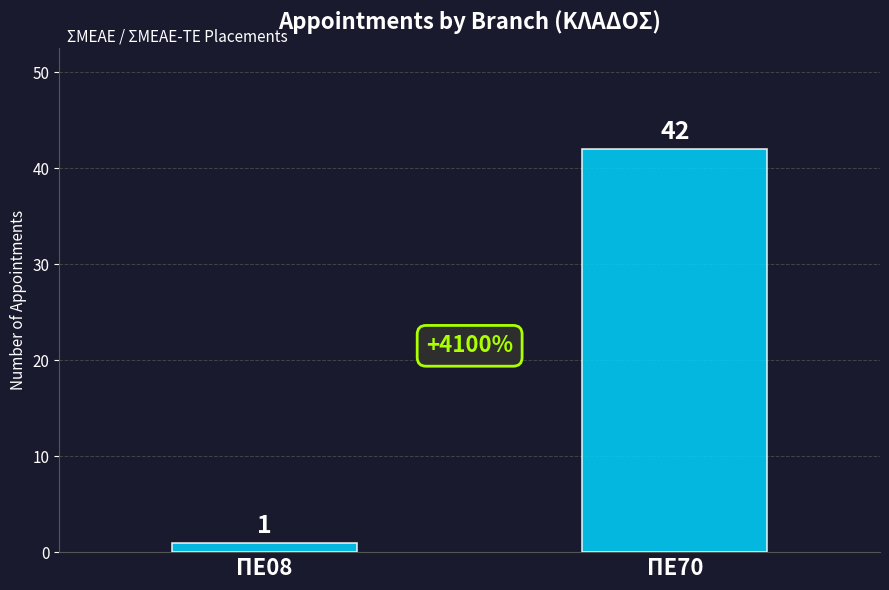

Does the chart contain stacked bars?

No